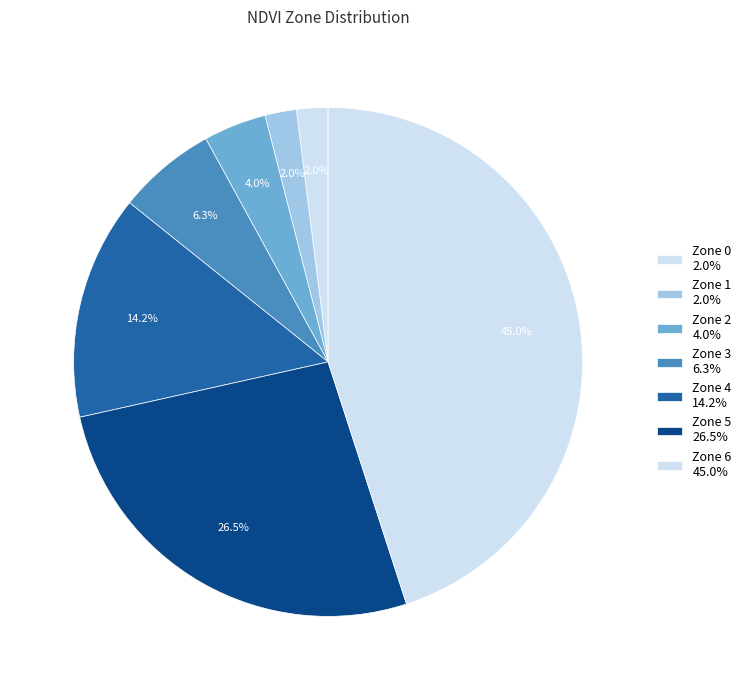

How many segments does this pie chart have?

7